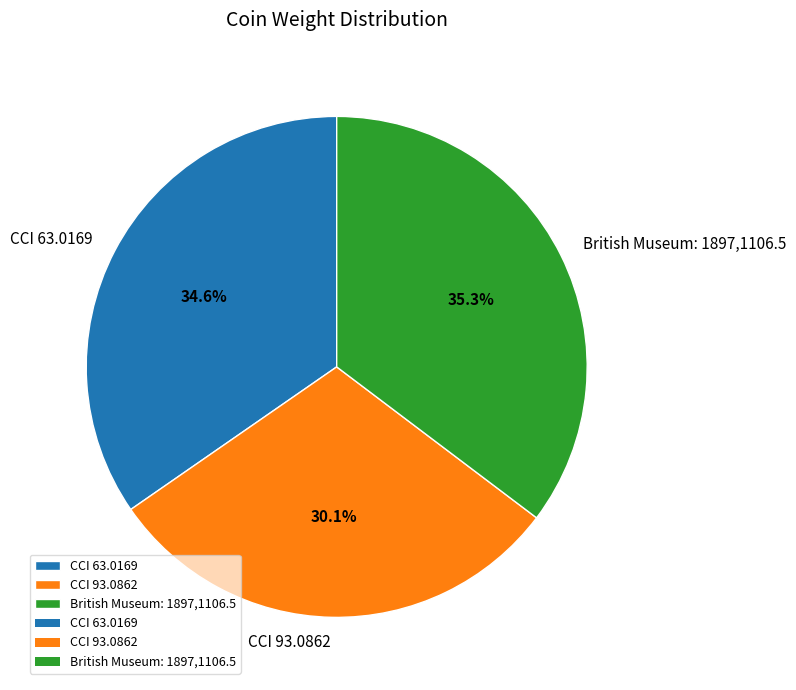

How many segments does this pie chart have?

3